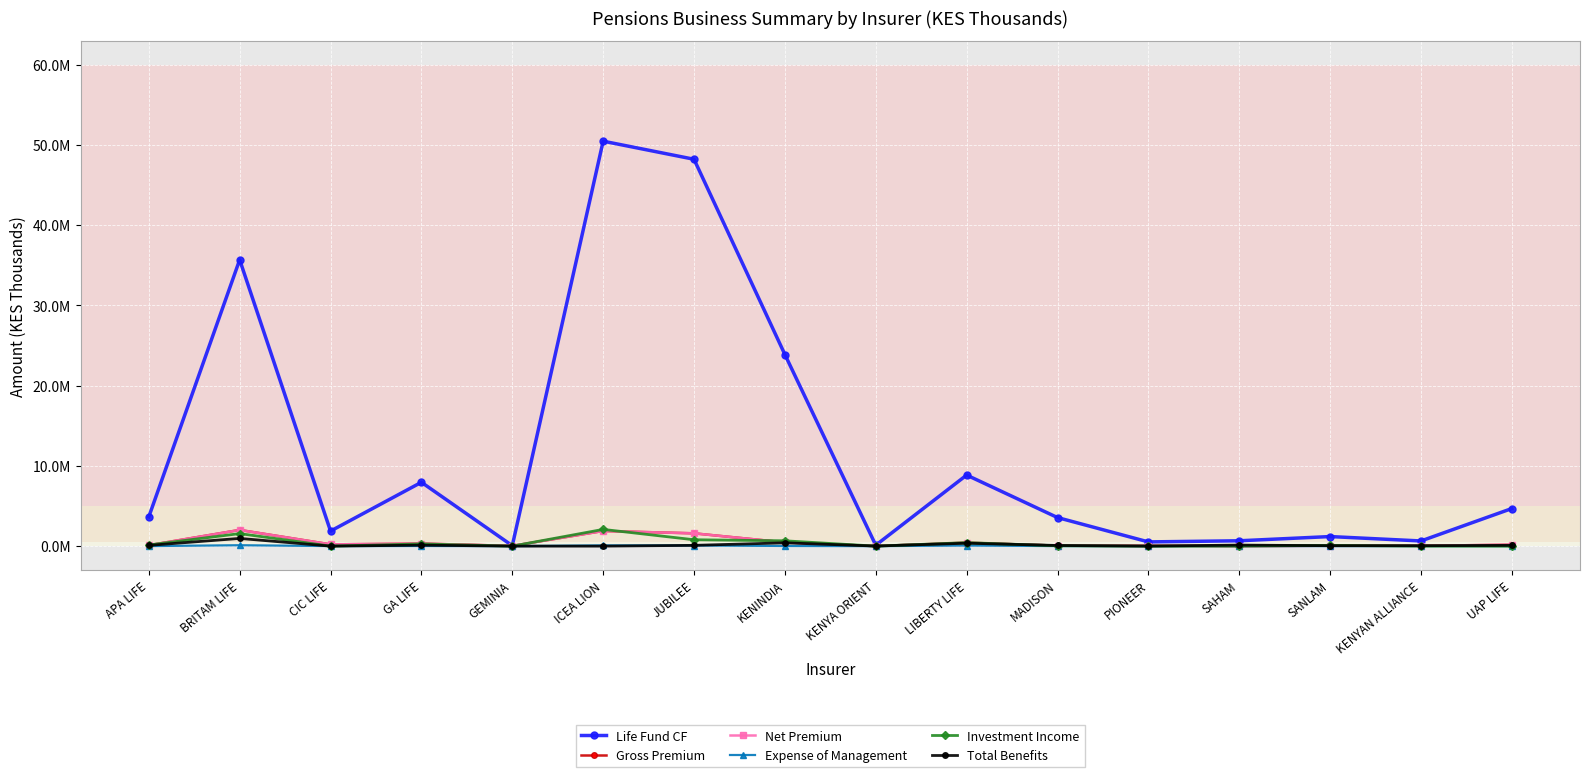

List the series in order of their peak value, highest first.

Life Fund CF, Investment Income, Gross Premium, Net Premium, Total Benefits, Expense of Management